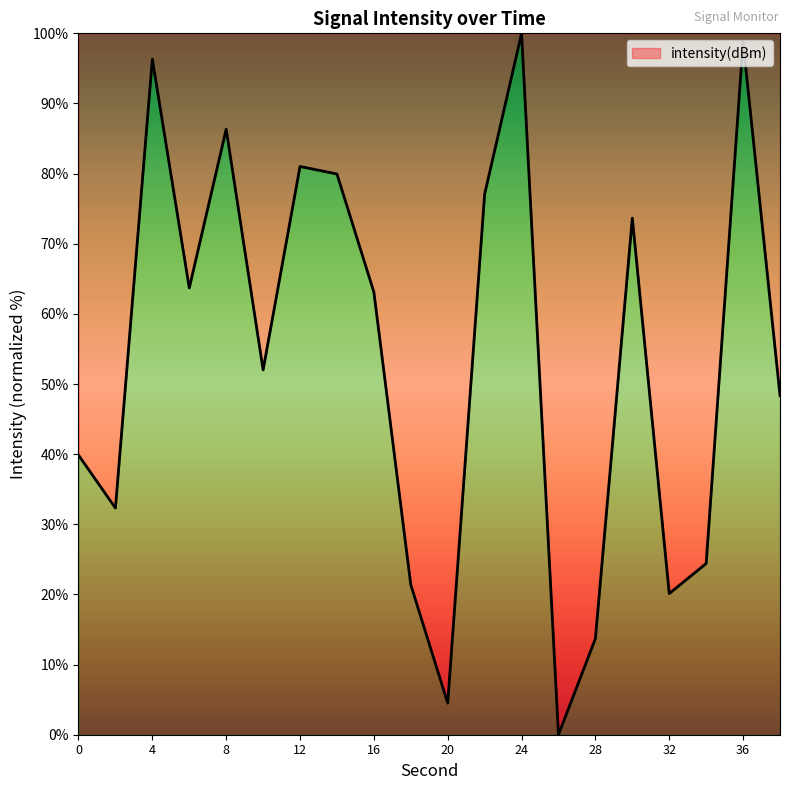

What is the difference between the maximum and minimum values?

100.0